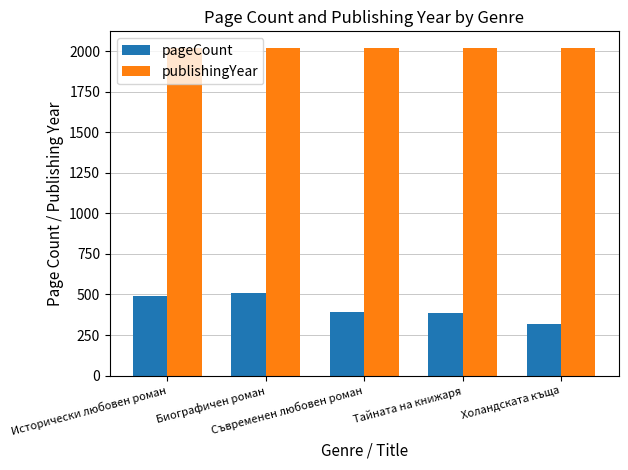

Does the chart contain any negative values?

No